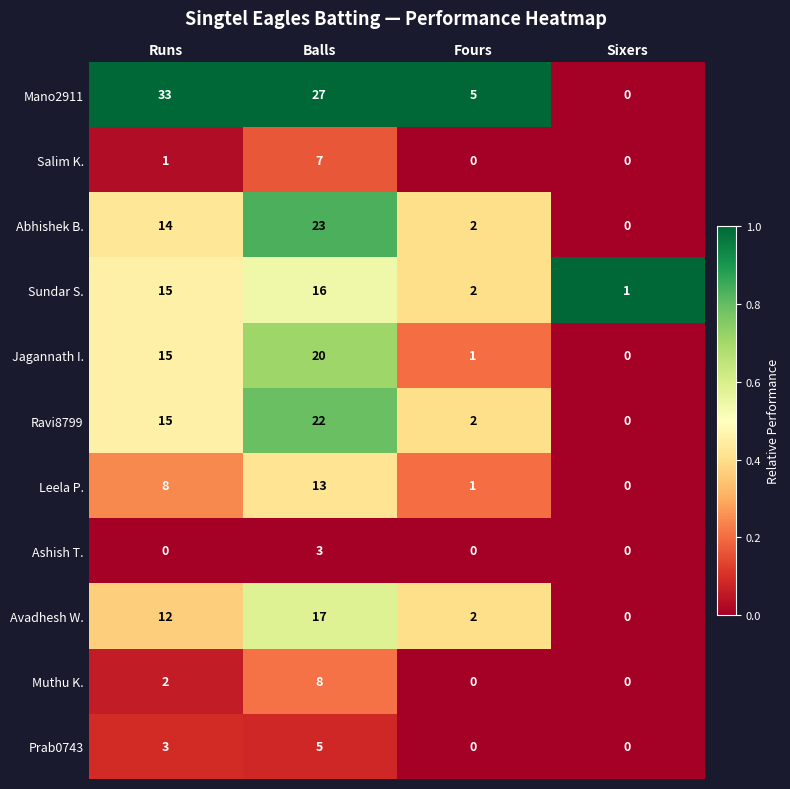

Which series has the largest total across all categories?

Mano2911